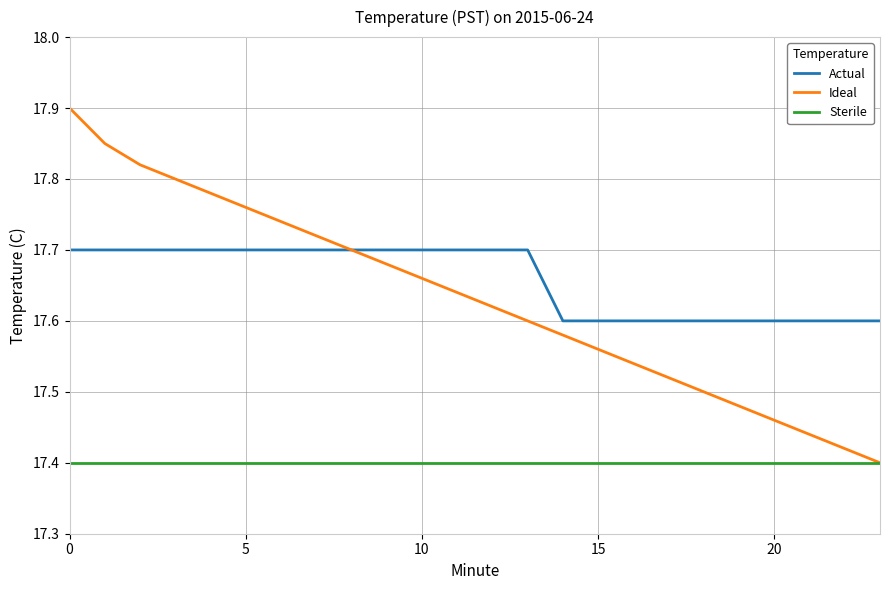

List the series in order of their peak value, highest first.

Ideal, Actual, Sterile